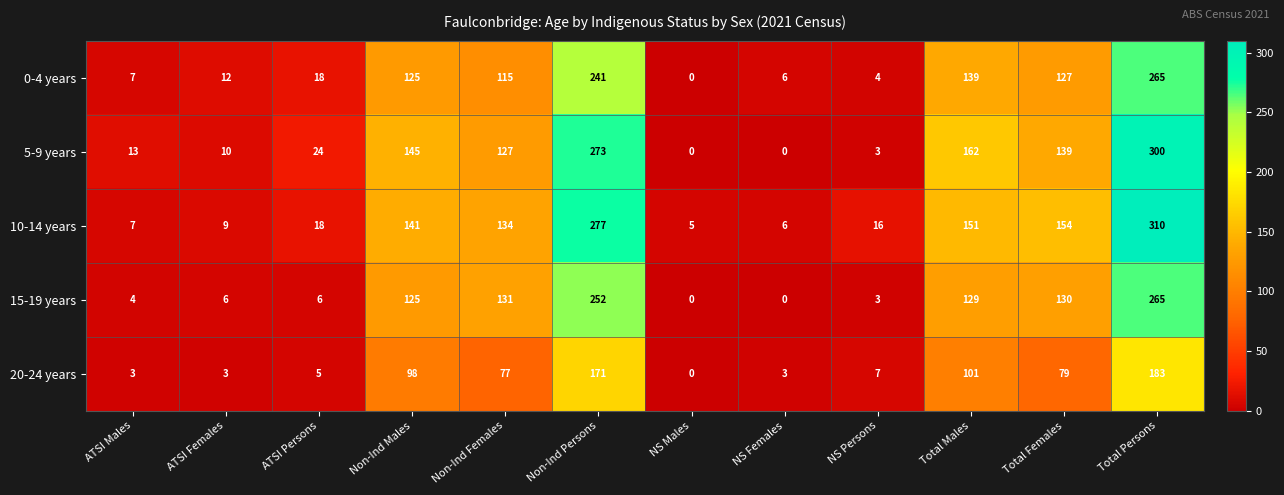

Is it true that 0-4 years equals 7 at NS Persons?

False